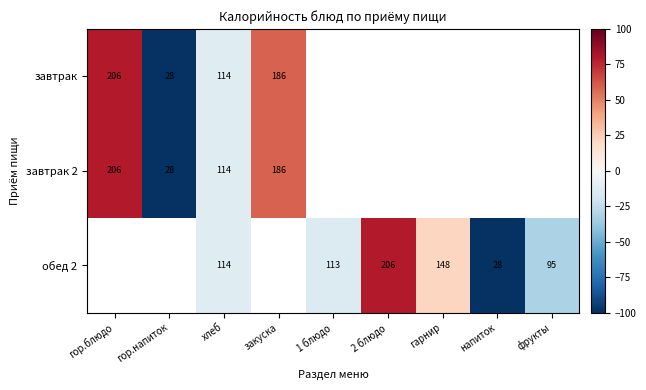

At закуска, list the series in order from smallest to largest.

завтрак, завтрак 2, обед 2